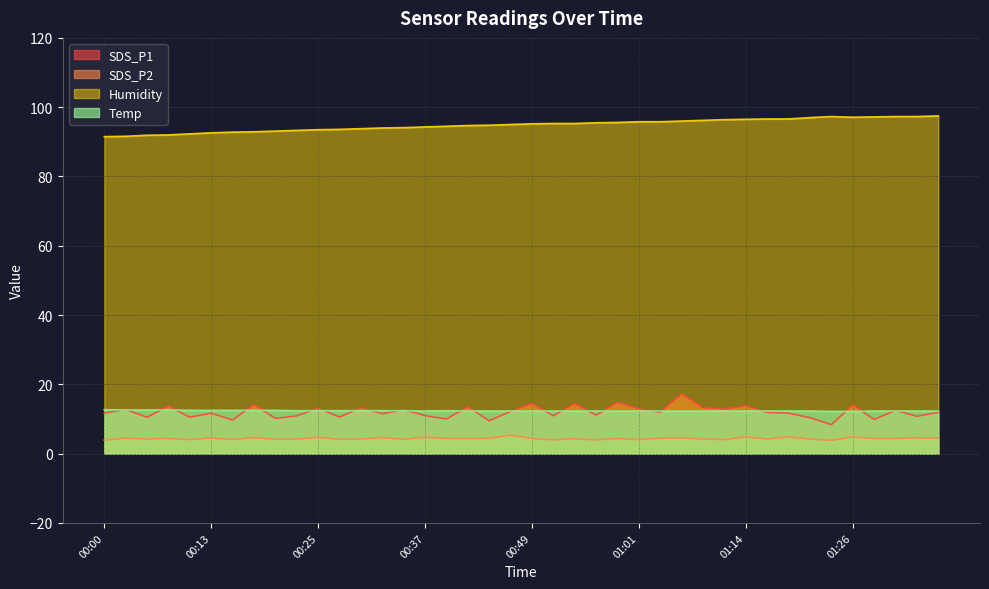

After their last crossing, which series has the higher values: SDS_P1 or Temp?

Temp